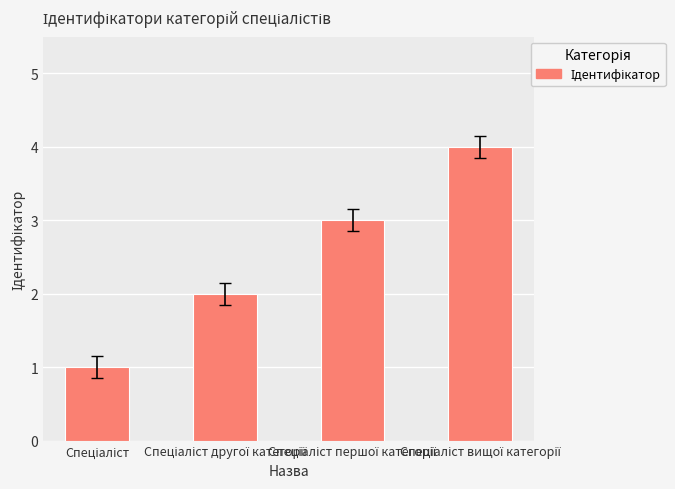

What is the sum of all values?

10